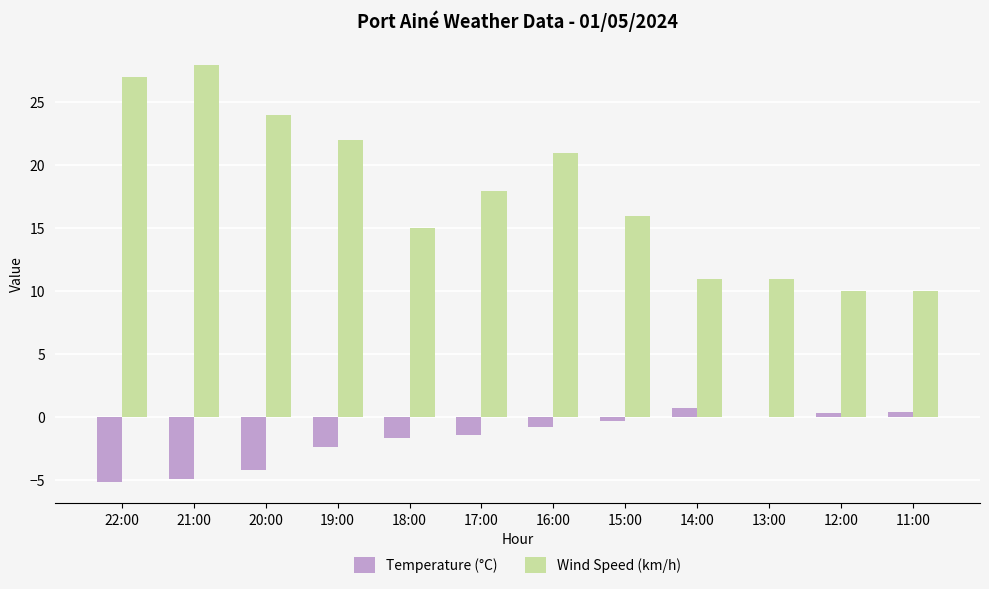

At which category is the sum across all series the highest?

21:00